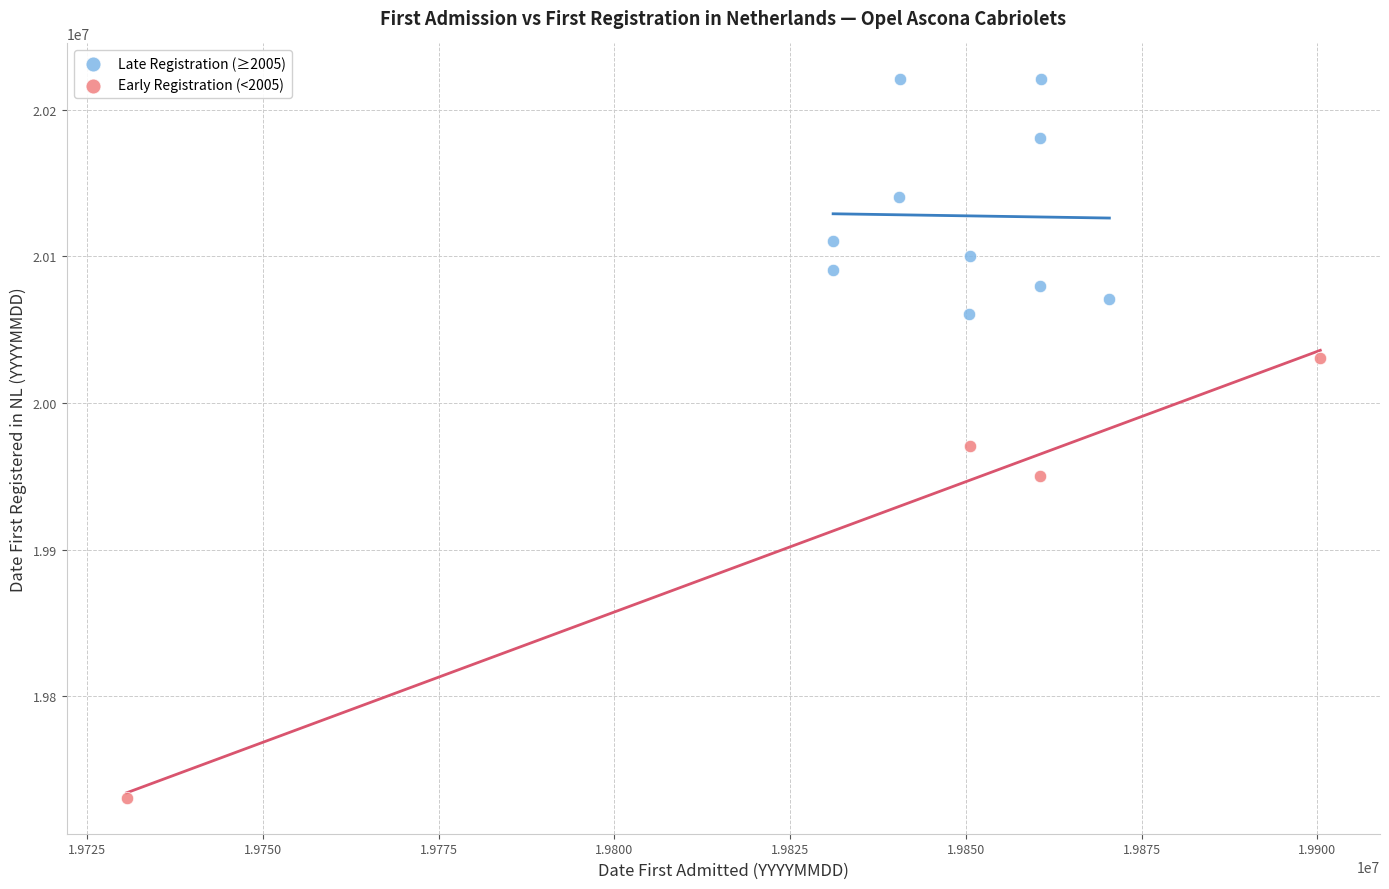

Which series contains the highest Y value?

Late Registration (≥2005)